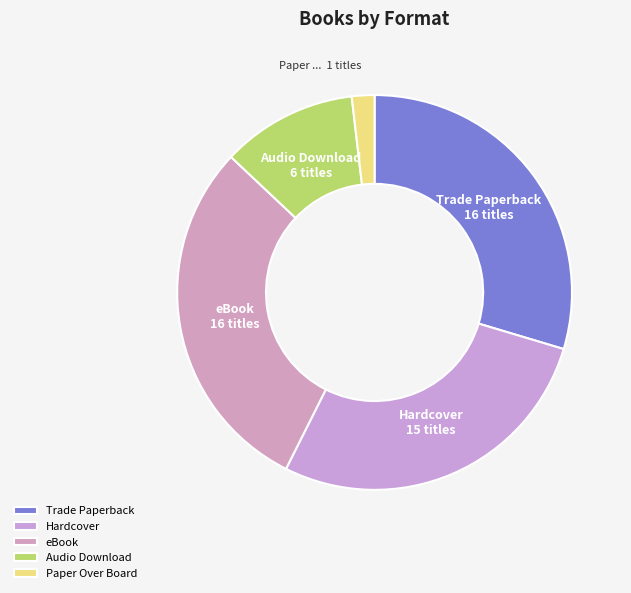

Which slice is the smallest?

Paper Over Board